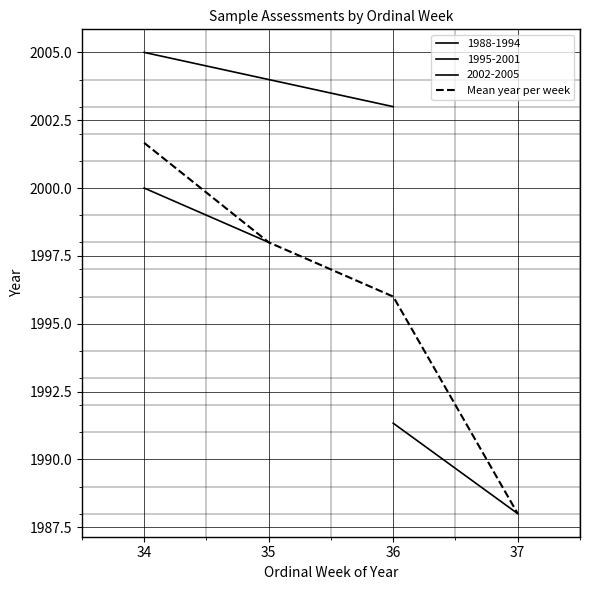

List the labels in order of Mean year per week value, largest first.

34, 35, 36, 37